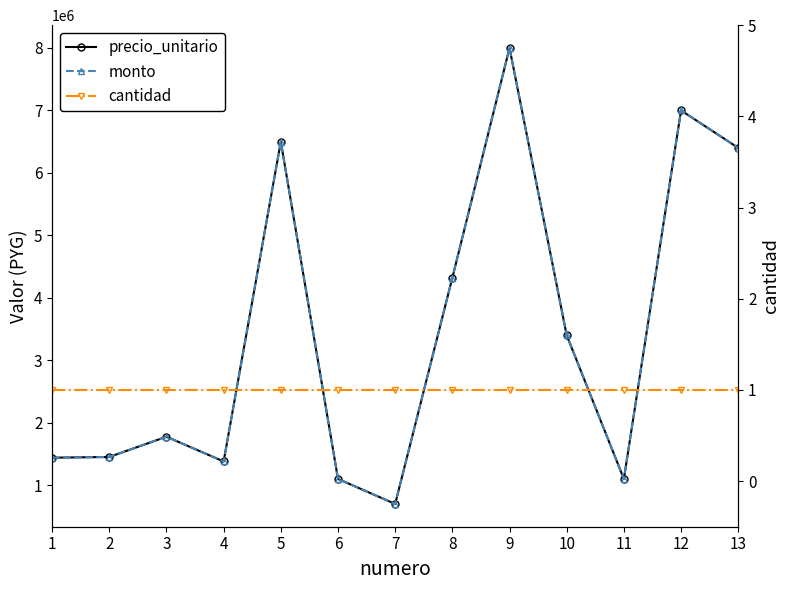

Between 2 and 9, which is larger?

9